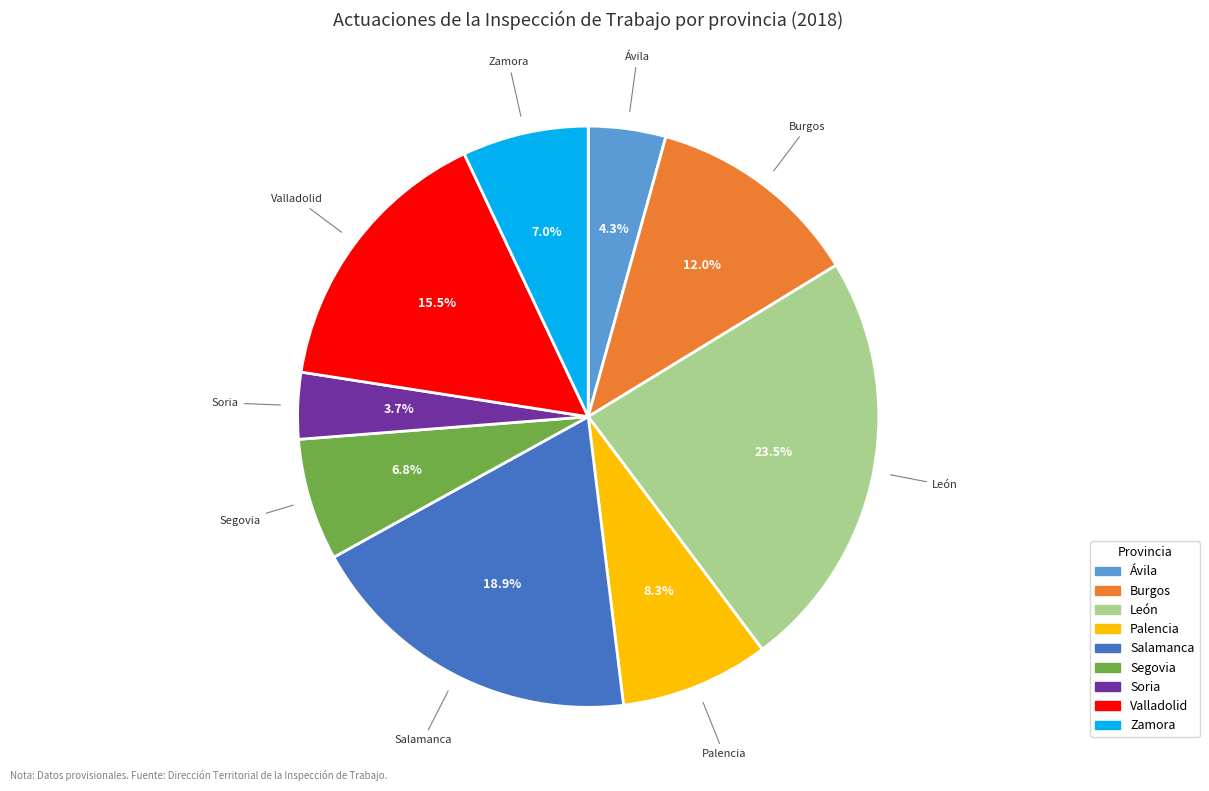

Which category has the biggest portion of the pie?

León